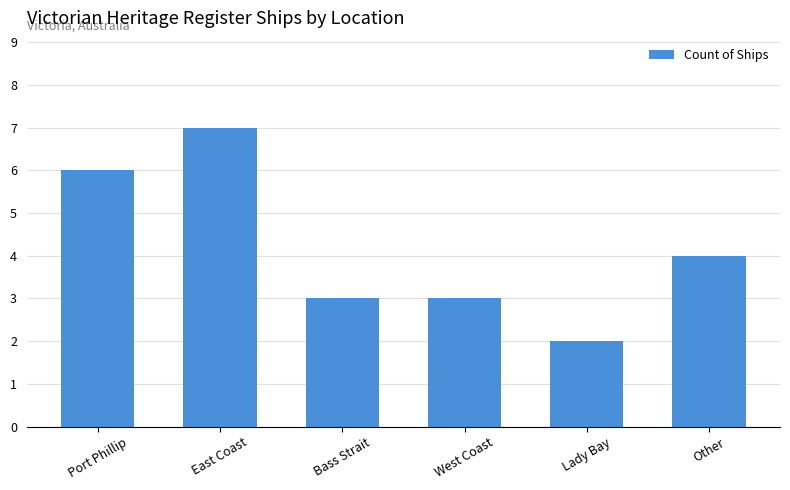

What is the sum of the values at Lady Bay and East Coast?

9